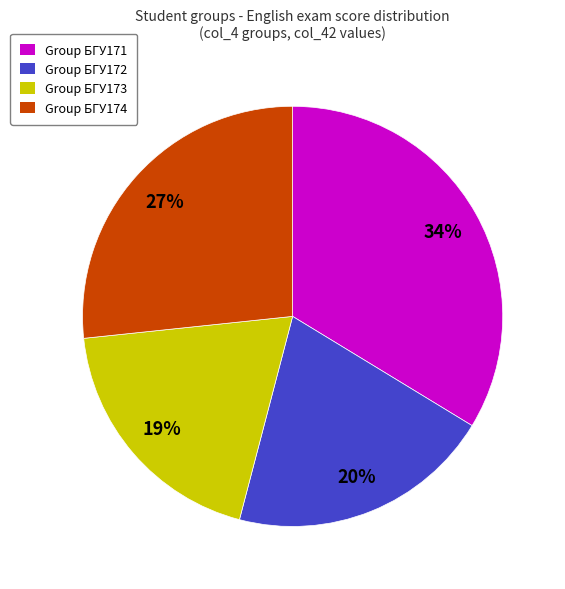

Is the sum of Group БГУ171 and Group БГУ174 greater than half?

Yes